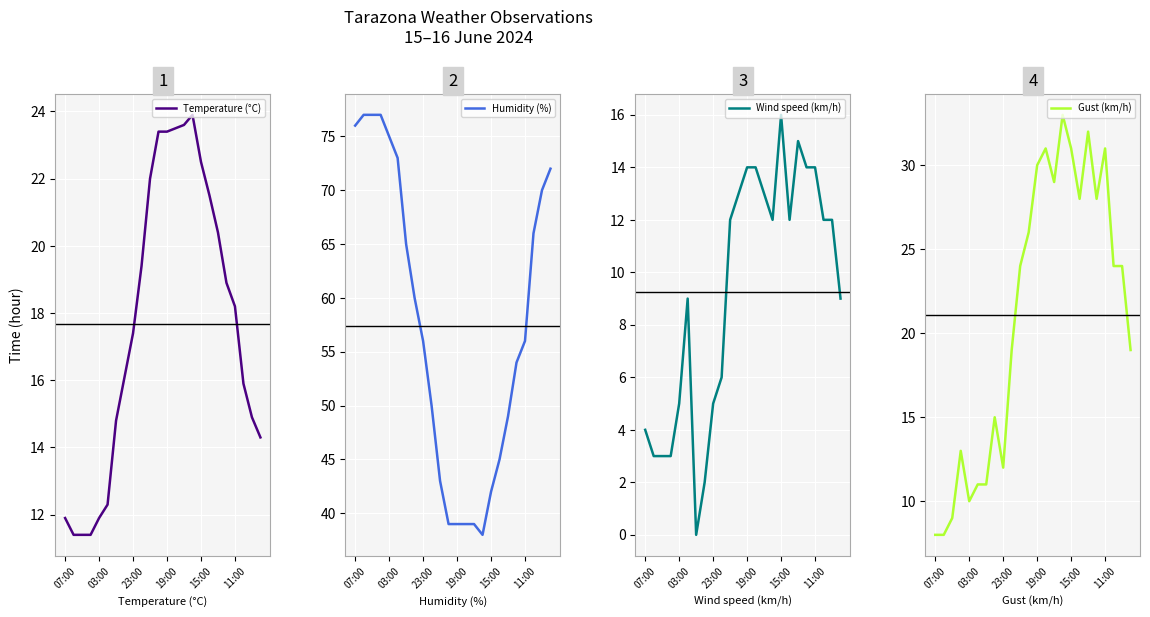

What is the label of the 14th point from the left?

13